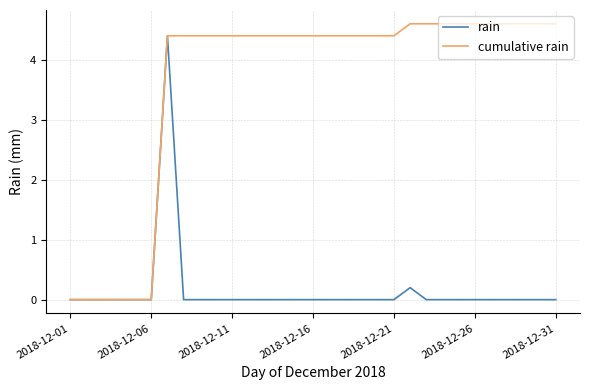

True or false: rain has more than 0 interior local peaks.

True